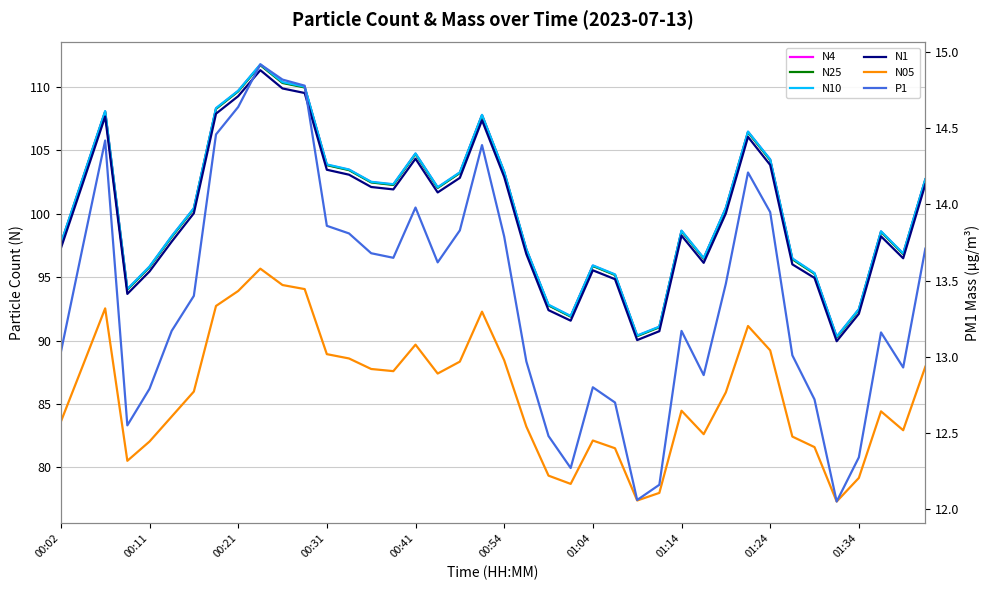

Which series changed the most between 19 and 20?

N4